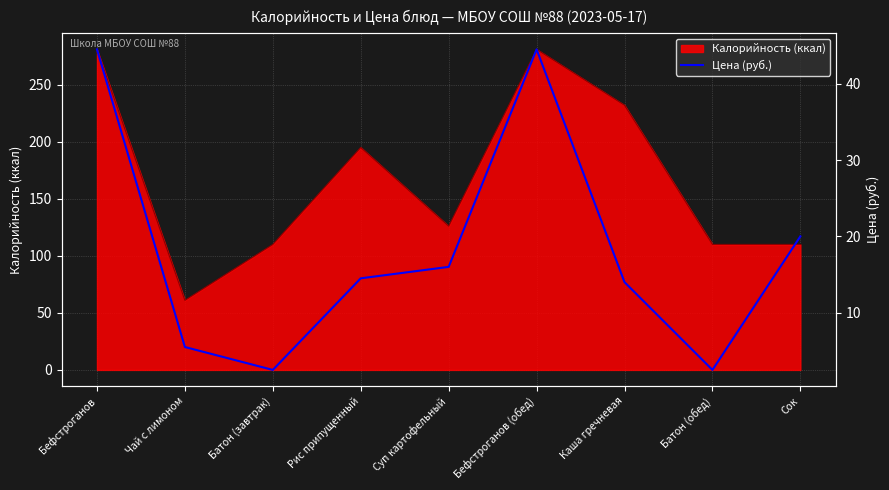

What is the smallest value displayed?

2.5